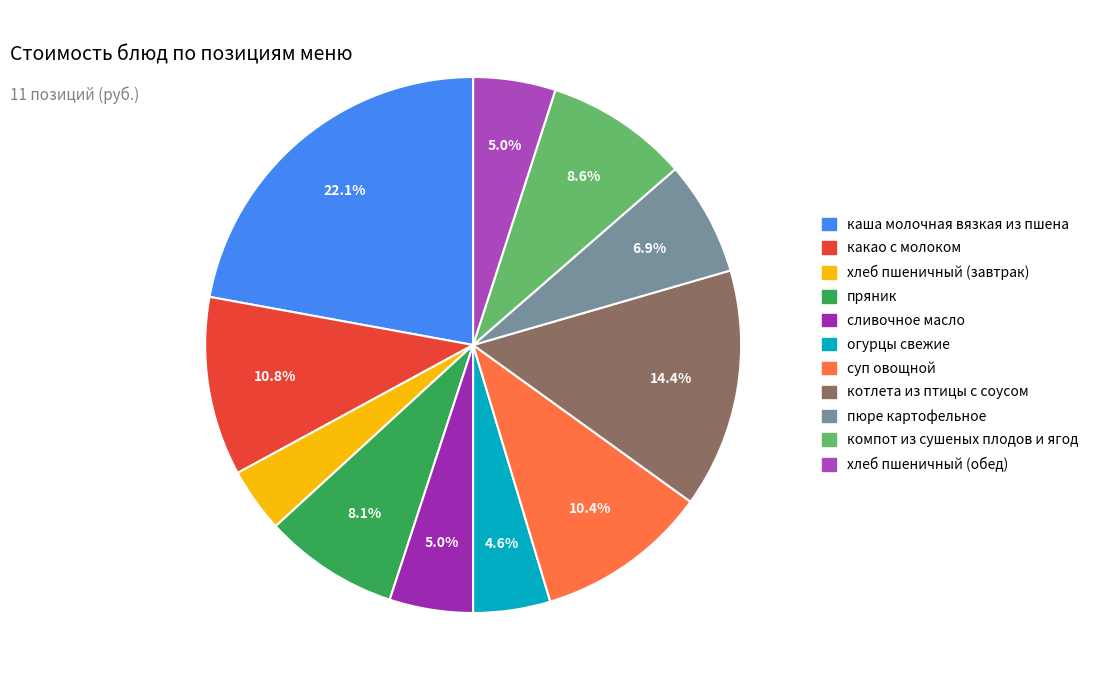

What percentage is NOT represented by пюре картофельное?

93.1%